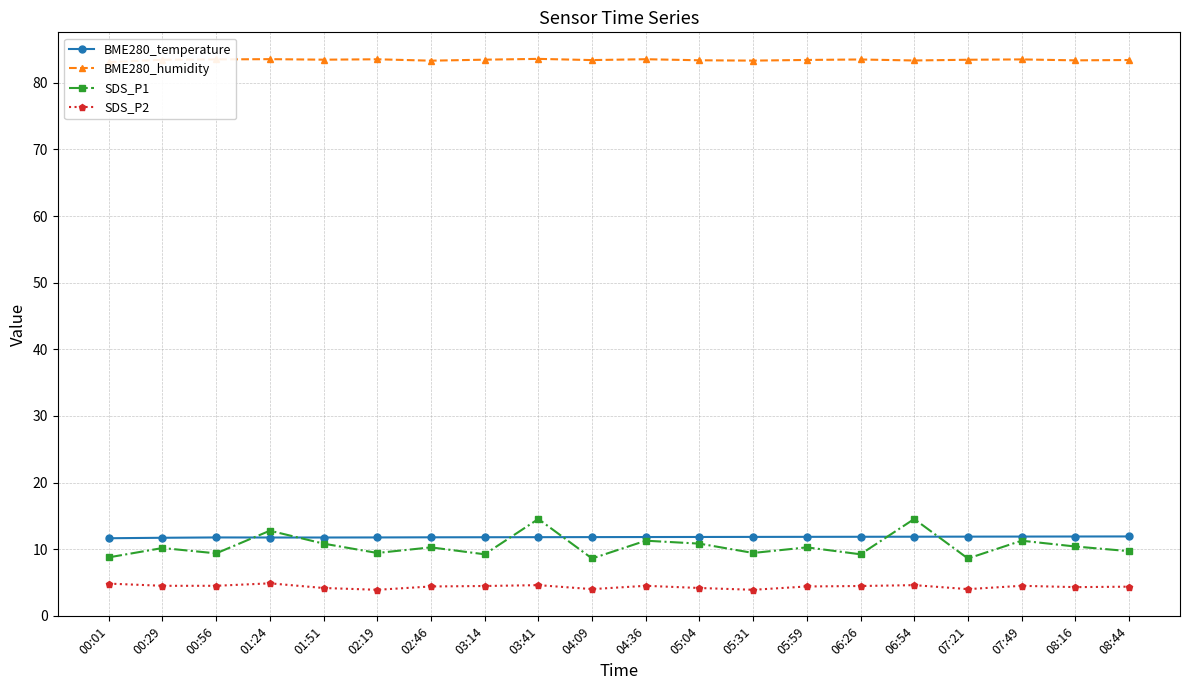

What is the maximum value shown in the chart?

83.6